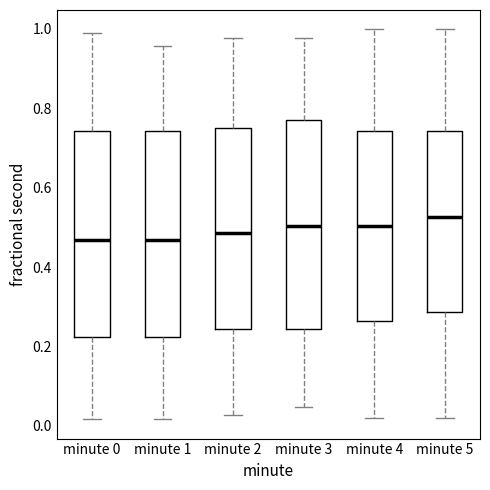

Reading left to right, transcribe this box plot: for each box, give where its median line is, the range the box spans, and where its two whiskers end, as read against the y-axis. The values are not printed on the chart, so give them approximately, as read against the axis.

minute 0: median 0.46, box 0.22 to 0.74, whiskers 0.02 to 1.00
minute 1: median 0.46, box 0.22 to 0.74, whiskers 0.02 to 0.96
minute 2: median 0.48, box 0.24 to 0.76, whiskers 0.02 to 0.98
minute 3: median 0.50, box 0.24 to 0.78, whiskers 0.04 to 0.98
minute 4: median 0.50, box 0.26 to 0.74, whiskers 0.02 to 1.00
minute 5: median 0.52, box 0.28 to 0.74, whiskers 0.02 to 1.00